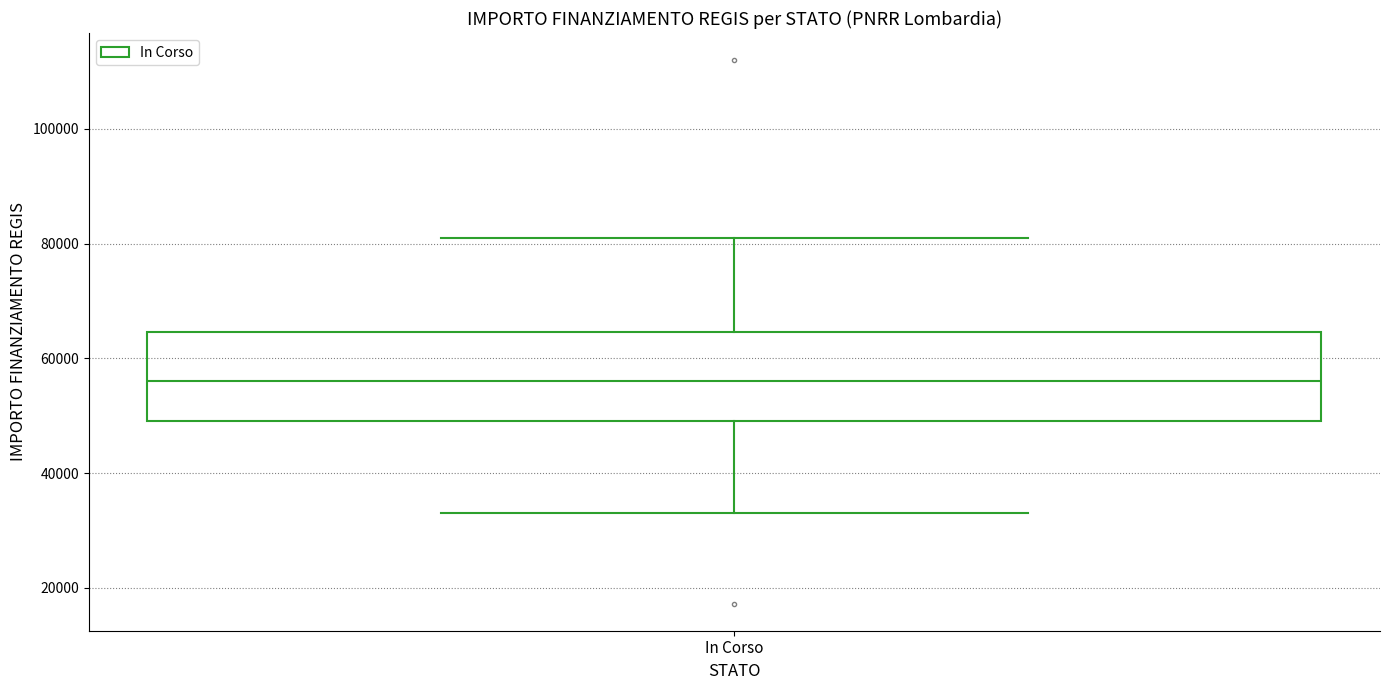

Read this box plot against the y-axis: the position of the median line, the range covered by the box, and the ends of both whiskers. The values are not printed on the chart, so give them approximately, as read against the axis.

median 56000, box 50000 to 64000, whiskers 32000 to 80000